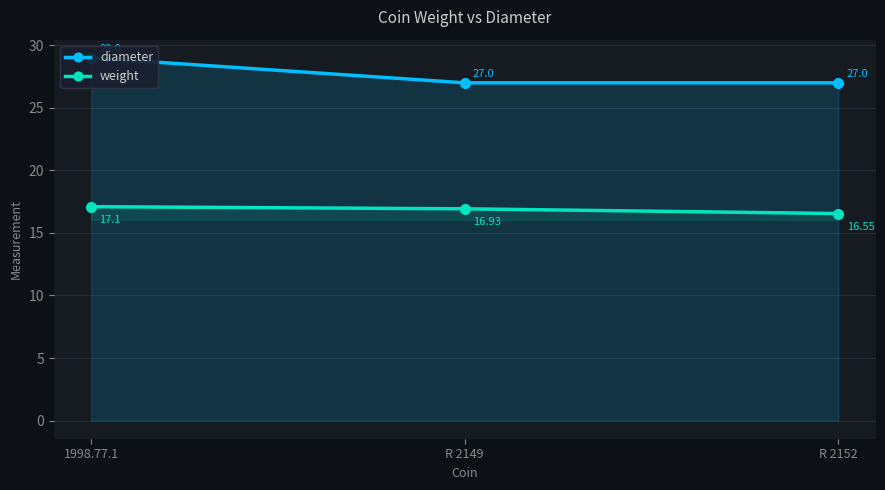

What is the approximate value of weight at R 2152?

16.6